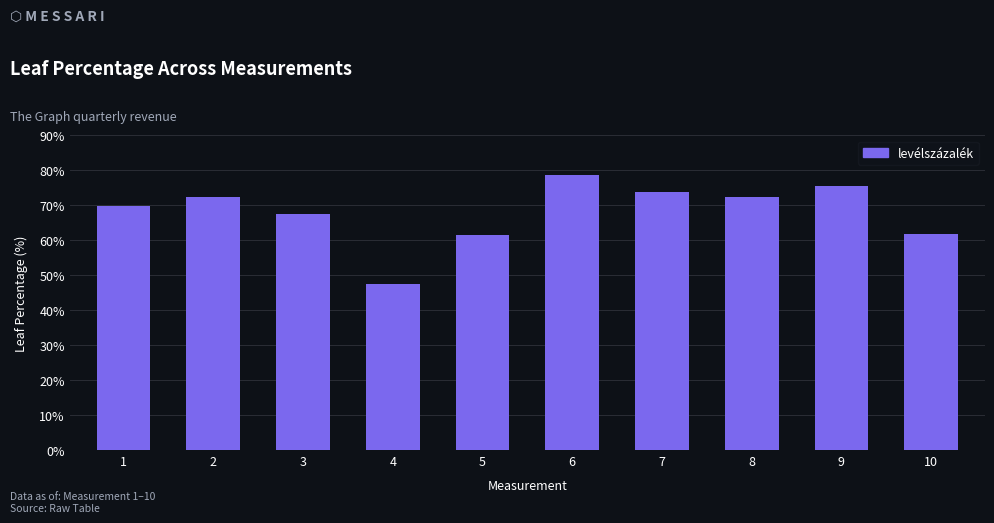

What is the value of the 2nd bar from the left?

72.3